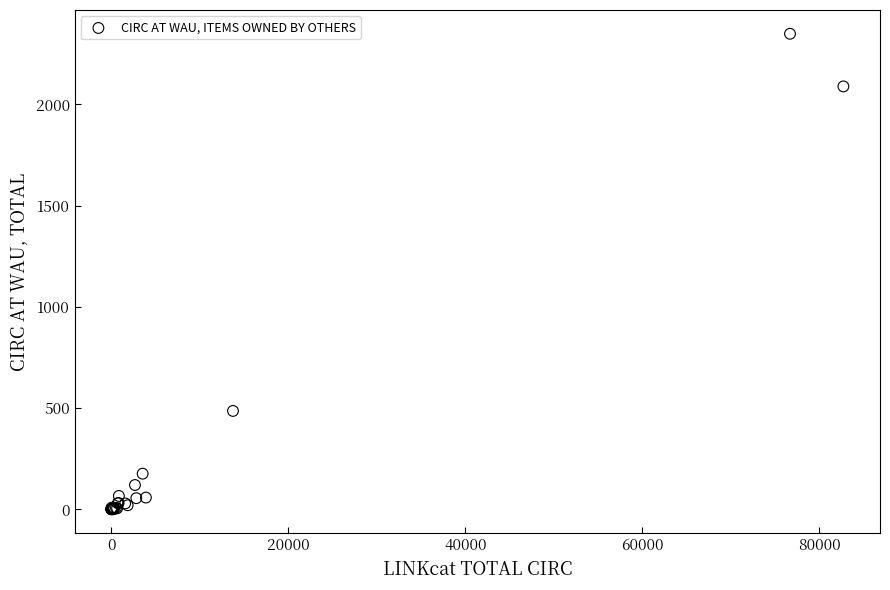

What Y value in the scatter plot is closest to 1174?

486